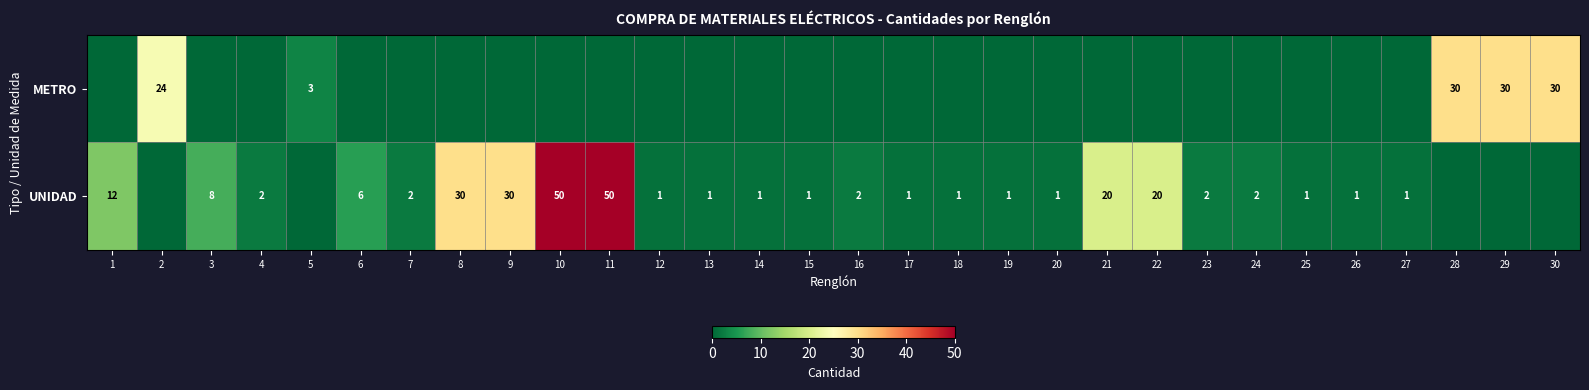

The UNIDAD series shows 50 at 11. True or false?

True